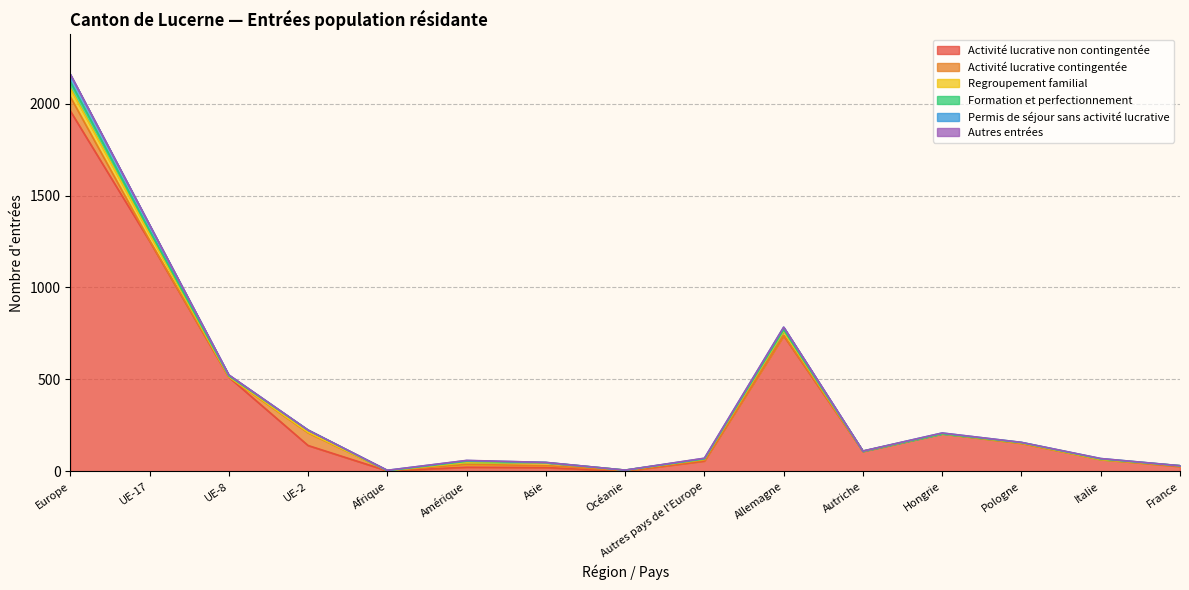

Does the chart have visible grid lines?

Yes